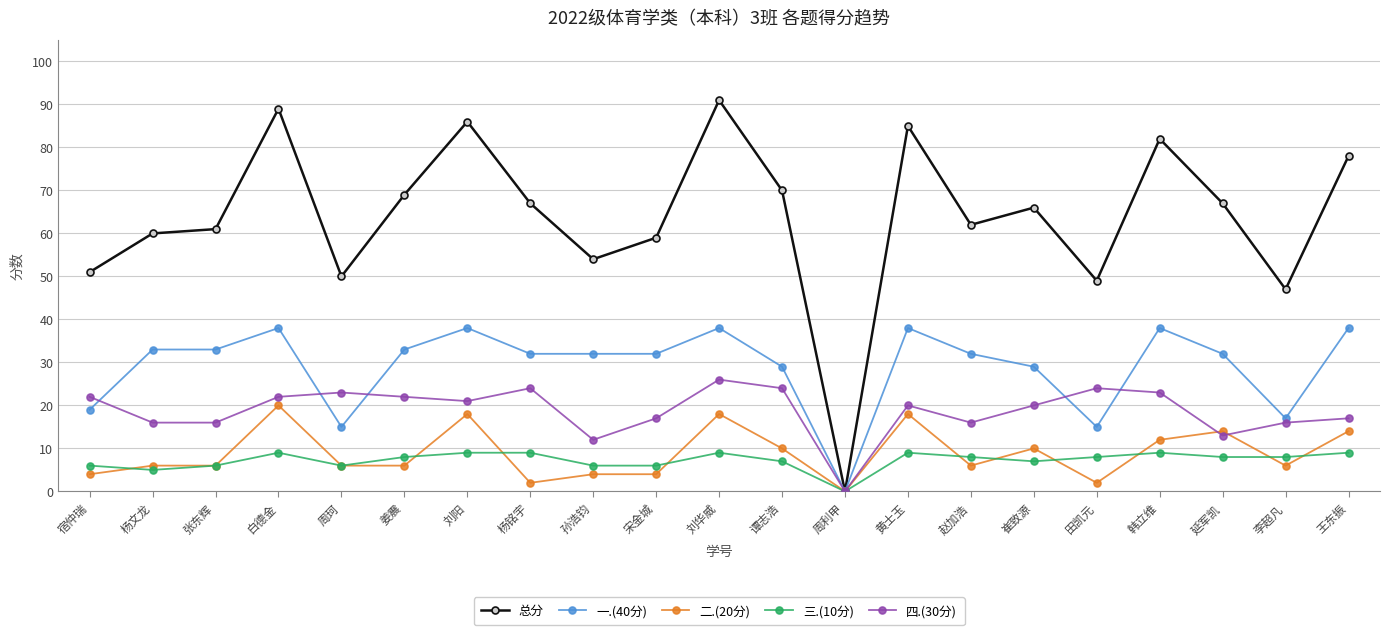

What is the value of the 总分 point at the 18th from the left?

82